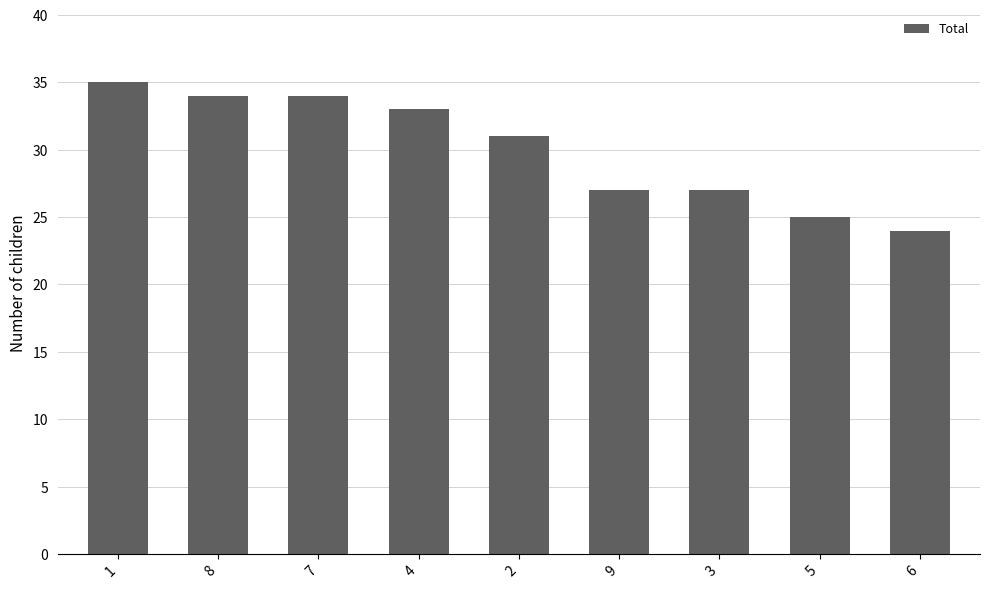

True or false: the data shows 48 at 1.

False